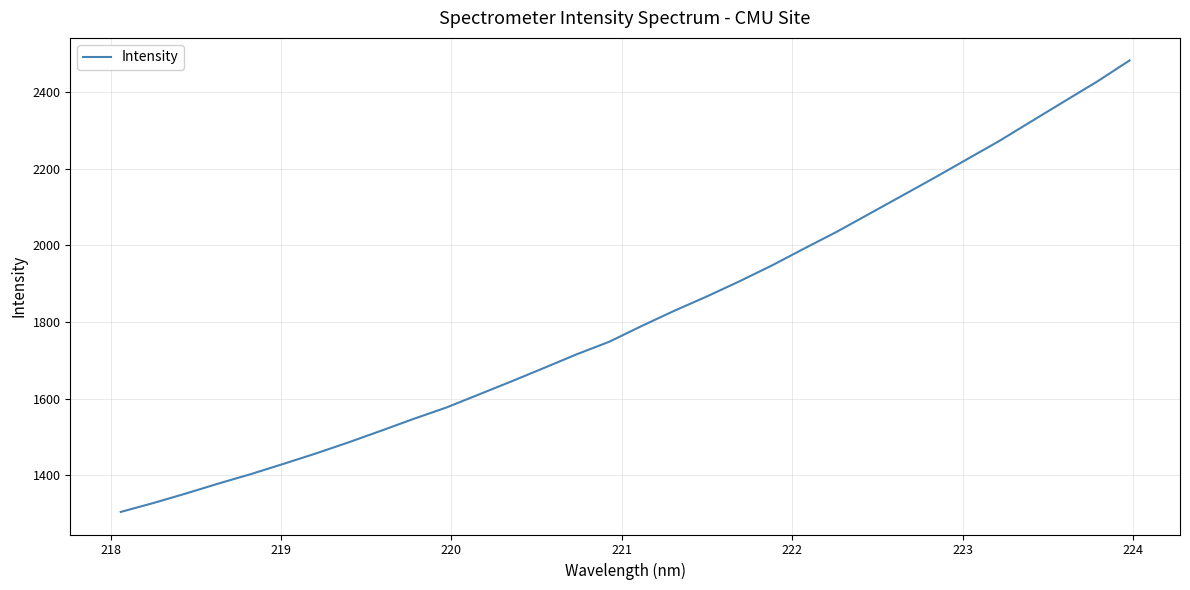

What is the difference between the maximum and minimum values?

1179.6